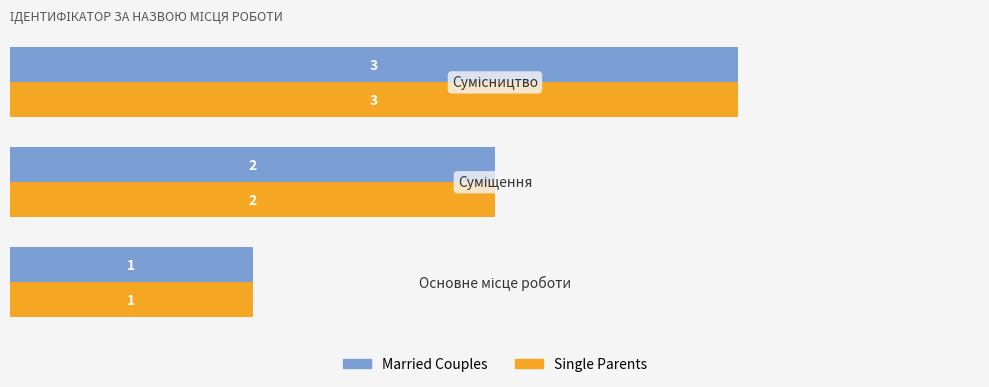

How many distinct data groups are displayed?

2